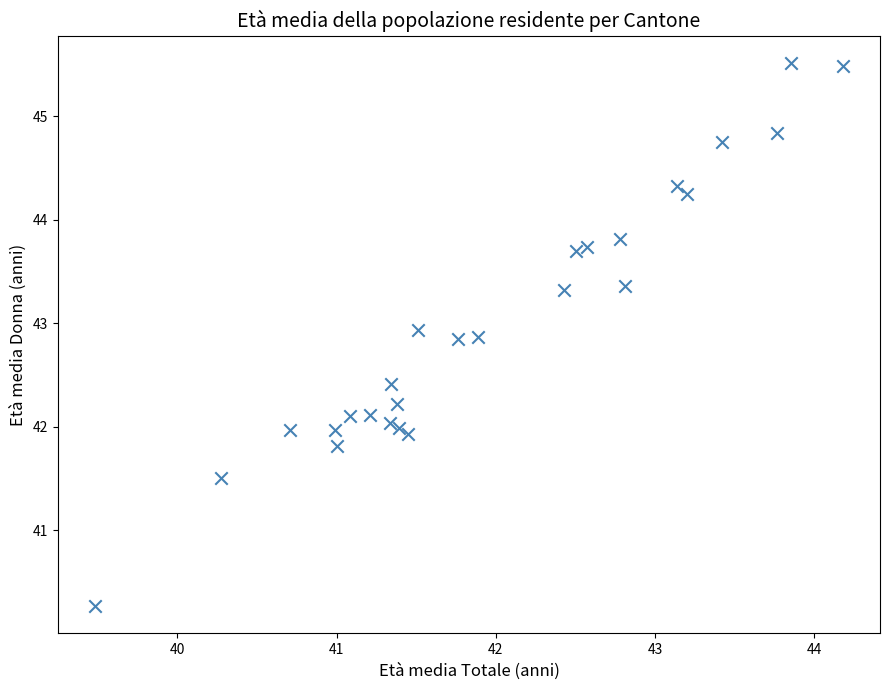

What is the range of Y values (max minus min)?

5.2